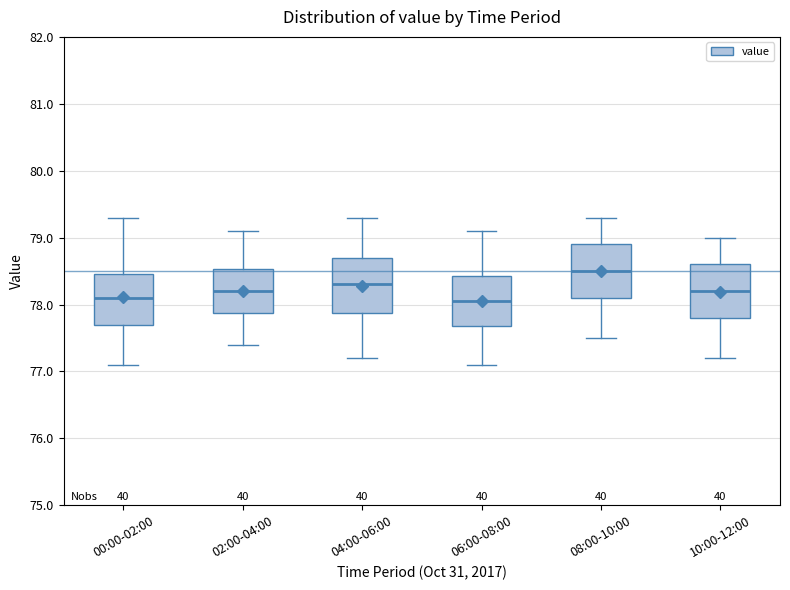

Reading left to right, read every box against the y-axis: the position of its median line, the range the box covers, and the ends of its whiskers. The values are not printed on the chart, so give them approximately, as read against the axis.

00:00-02:00: median 78.1, box 77.7 to 78.5, whiskers 77.1 to 79.3
02:00-04:00: median 78.2, box 77.9 to 78.5, whiskers 77.4 to 79.1
04:00-06:00: median 78.3, box 77.9 to 78.7, whiskers 77.2 to 79.3
06:00-08:00: median 78.1, box 77.7 to 78.4, whiskers 77.1 to 79.1
08:00-10:00: median 78.5, box 78.1 to 78.9, whiskers 77.5 to 79.3
10:00-12:00: median 78.2, box 77.8 to 78.6, whiskers 77.2 to 79.0